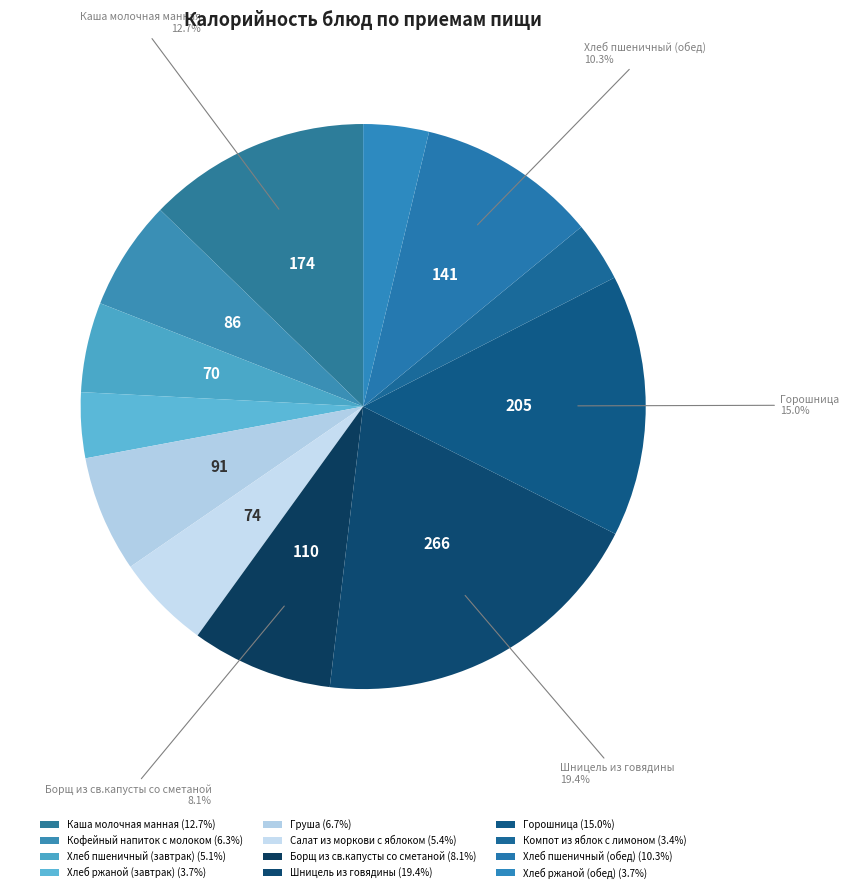

Which category has the biggest portion of the pie?

Шницель из говядины